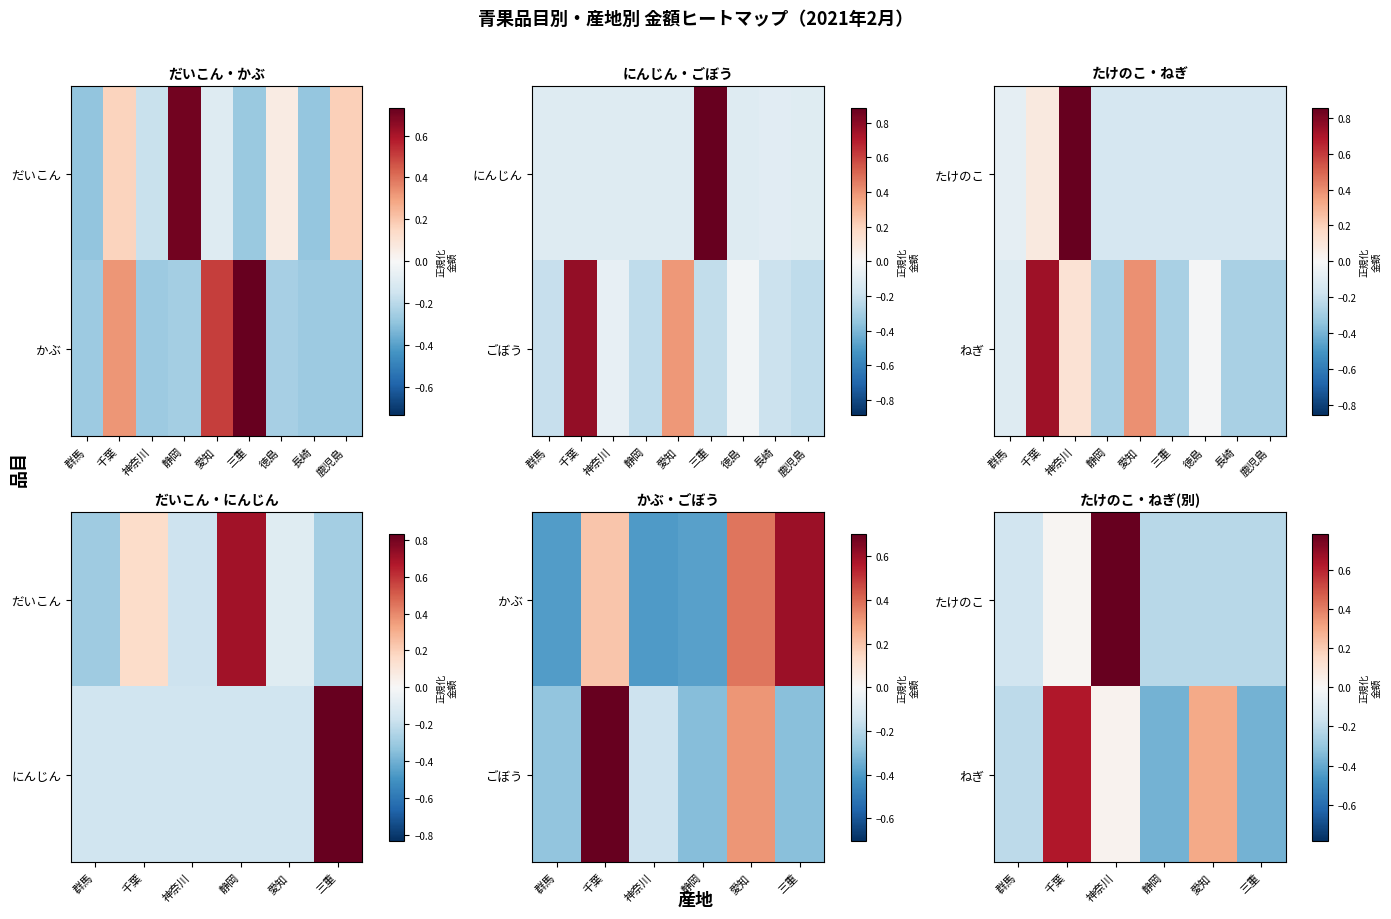

What value does the ねぎ series have at 三重?

-0.4